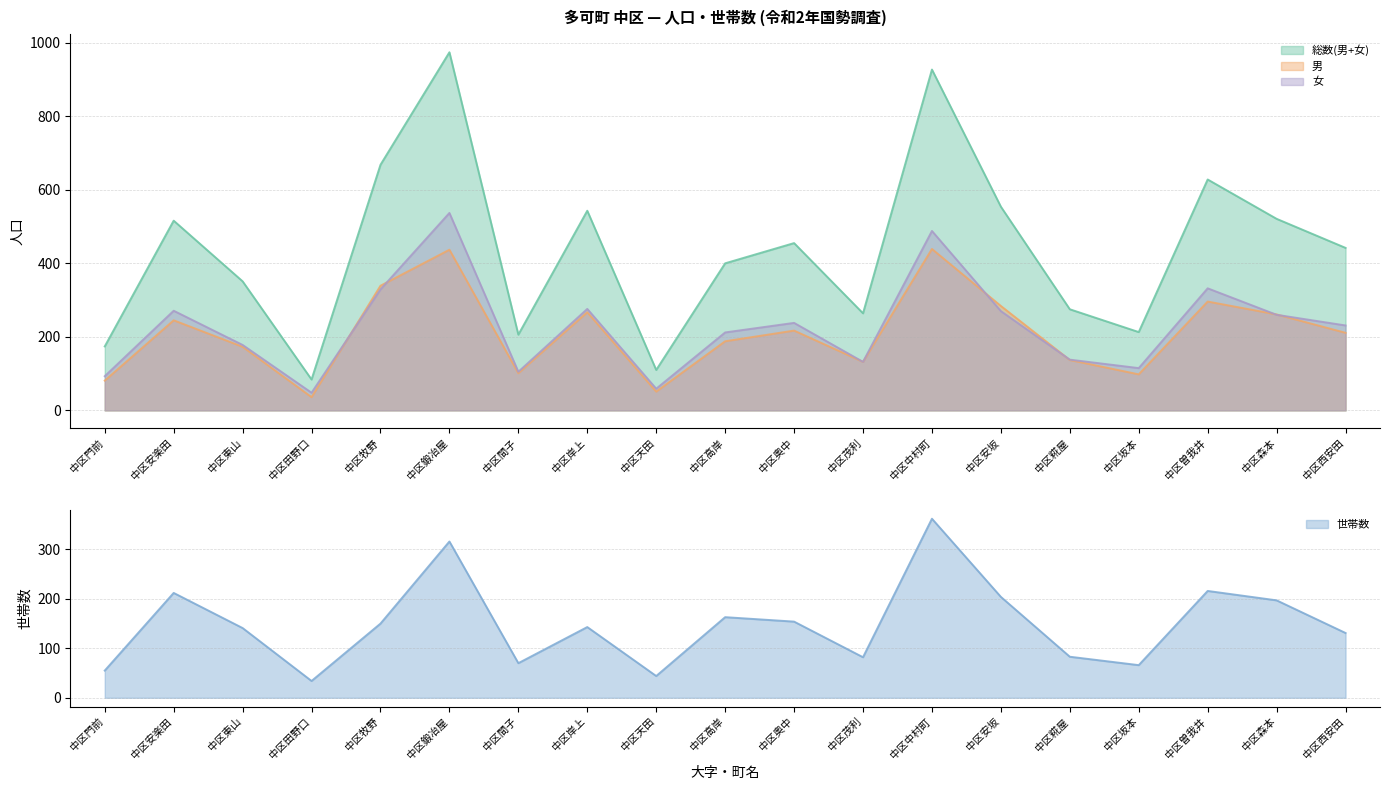

What is the difference between the highest and lowest values at 中区森本?

324